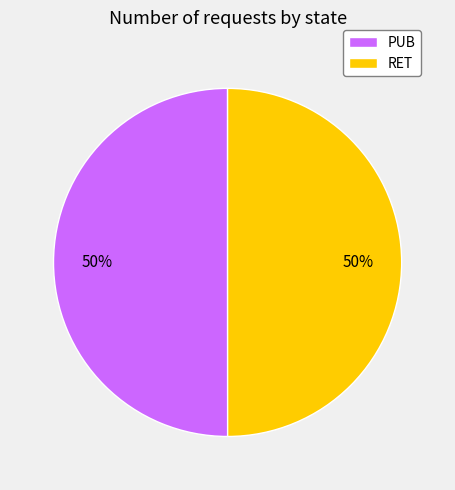

What percentage is the PUB slice, to the nearest percent?

50%